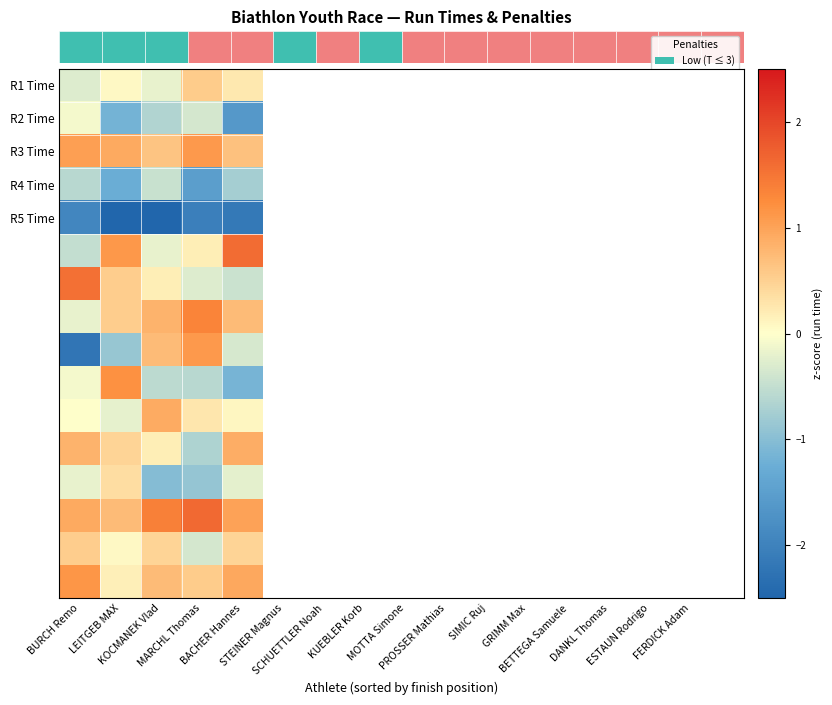

At how many categories does at least one series exceed -2?

5